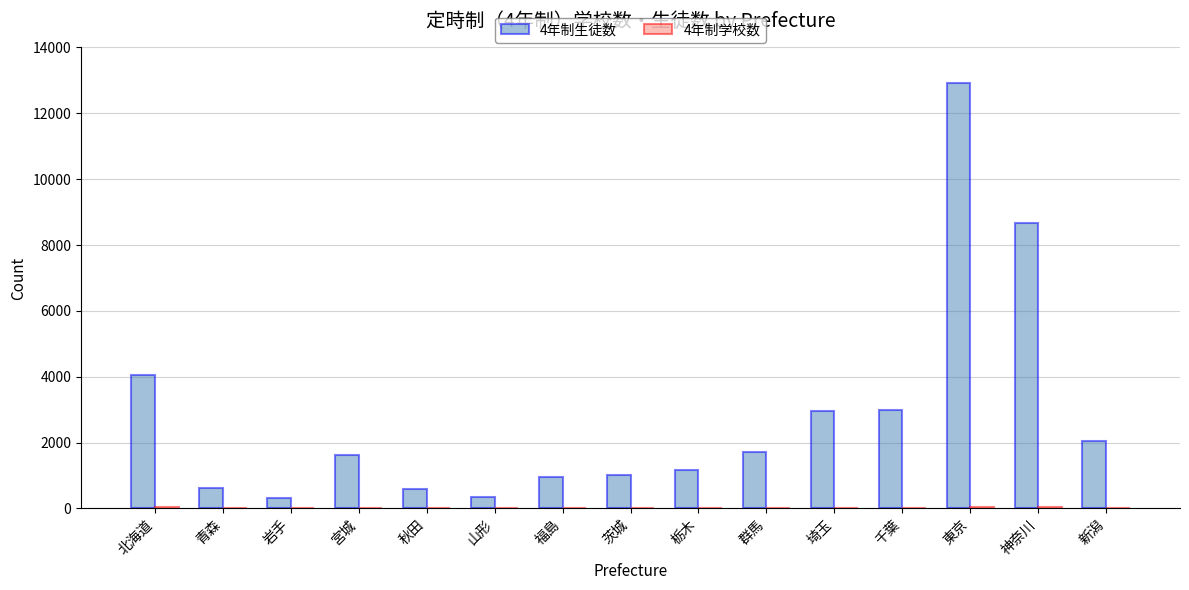

Which category has the highest value in the 4年制生徒数 series?

東京